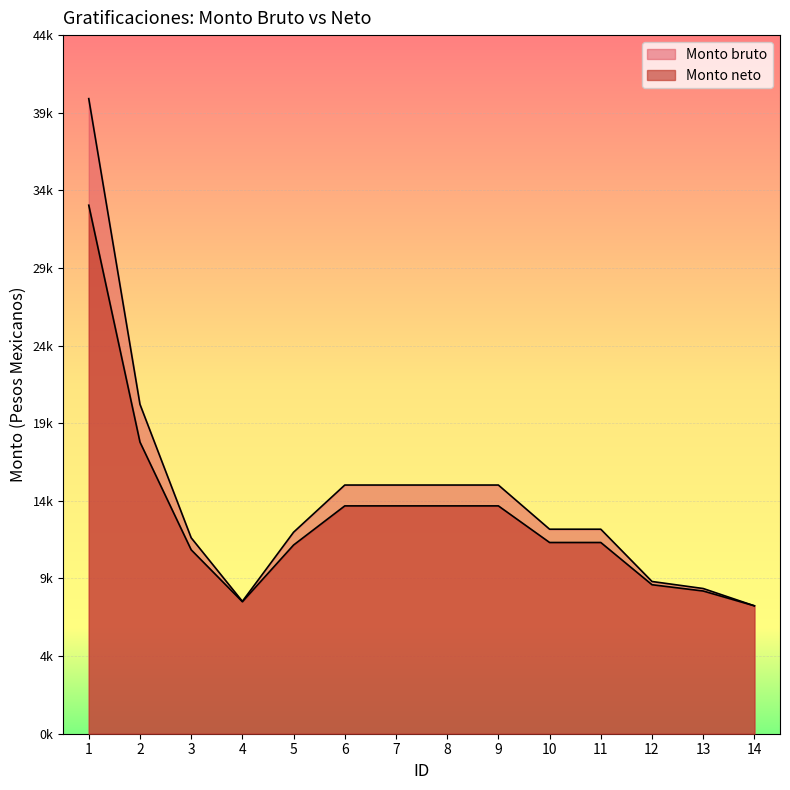

True or false: Monto neto and Monto bruto cross at least once.

False